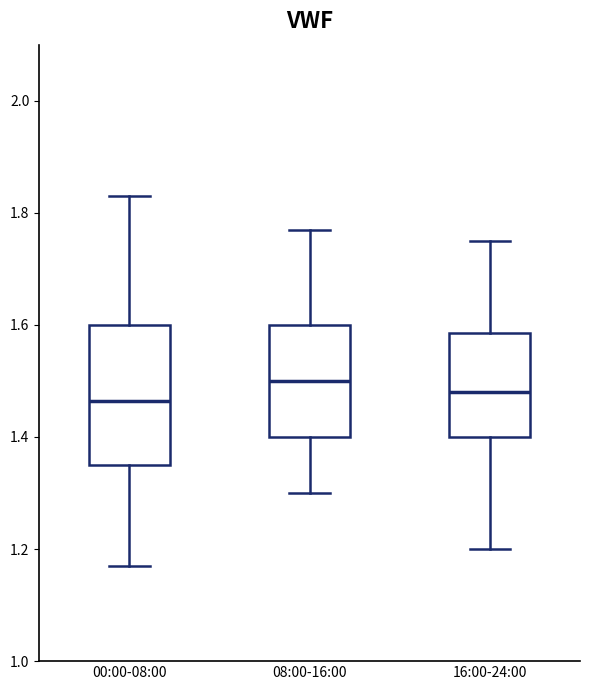

Where does the median line of the box for 08:00-16:00 sit on the y-axis? The values are not printed on the chart, so give them approximately, as read against the axis.

1.50